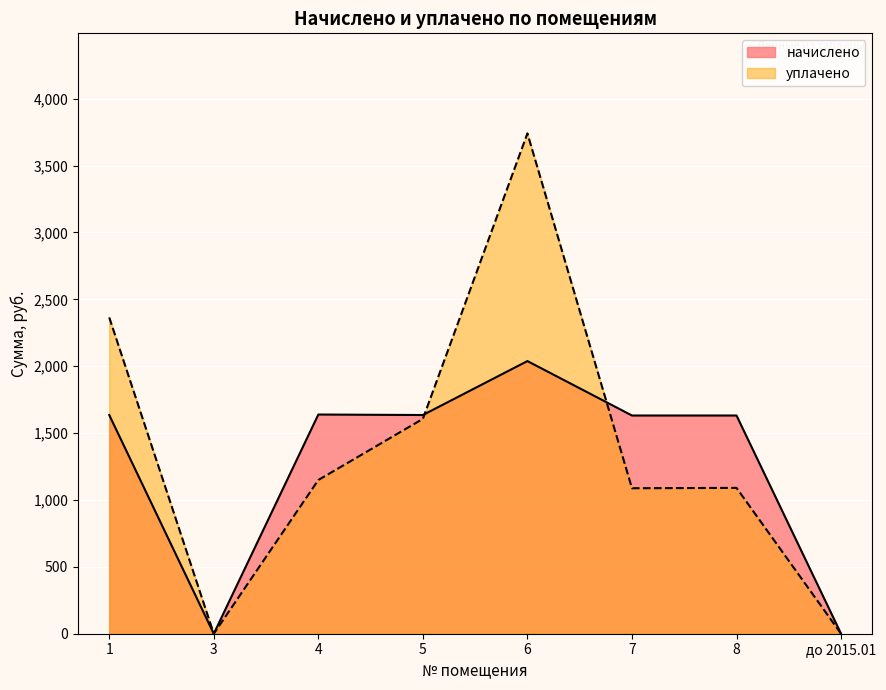

What is the sum of the уплачено values at 4 and 8?

2239.4